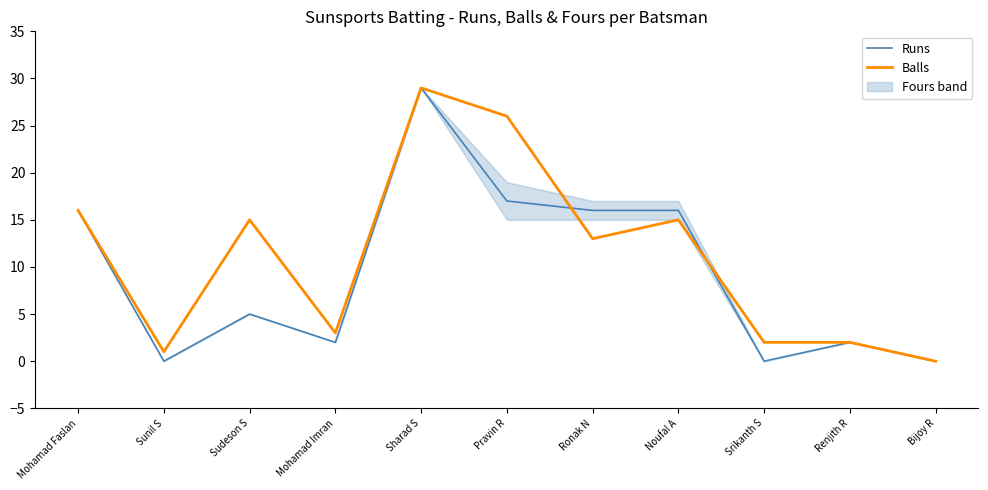

Between Sunil S and Sudeson S, which series saw the biggest shift?

Balls